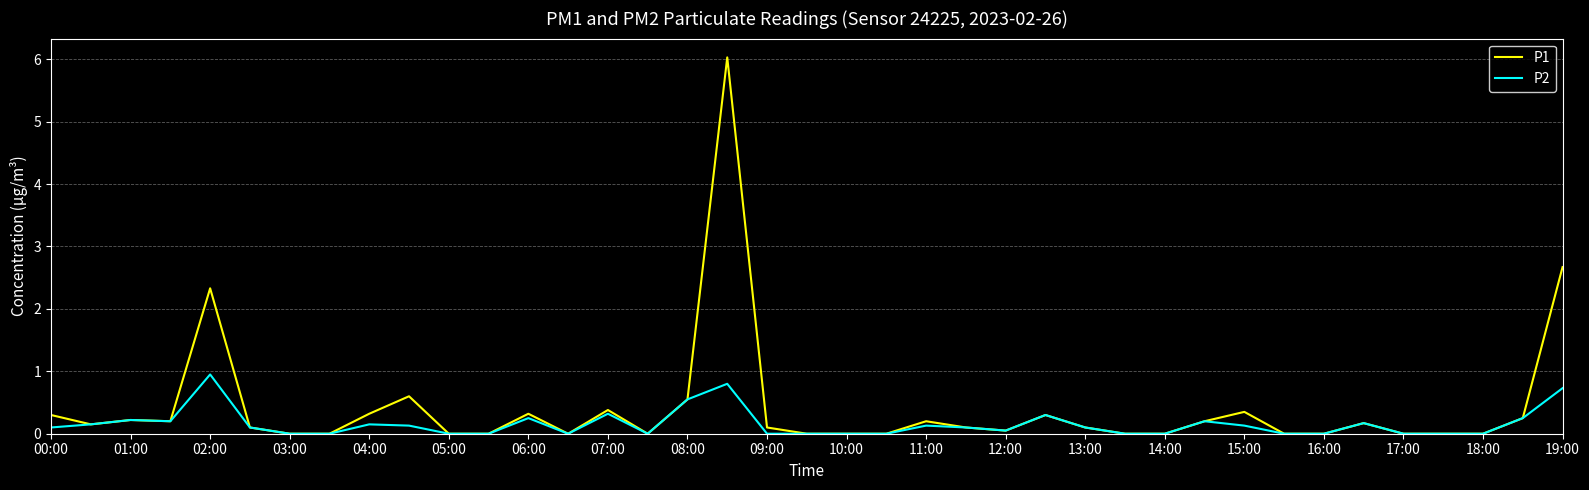

List the series in order of their peak value, lowest first.

P2, P1